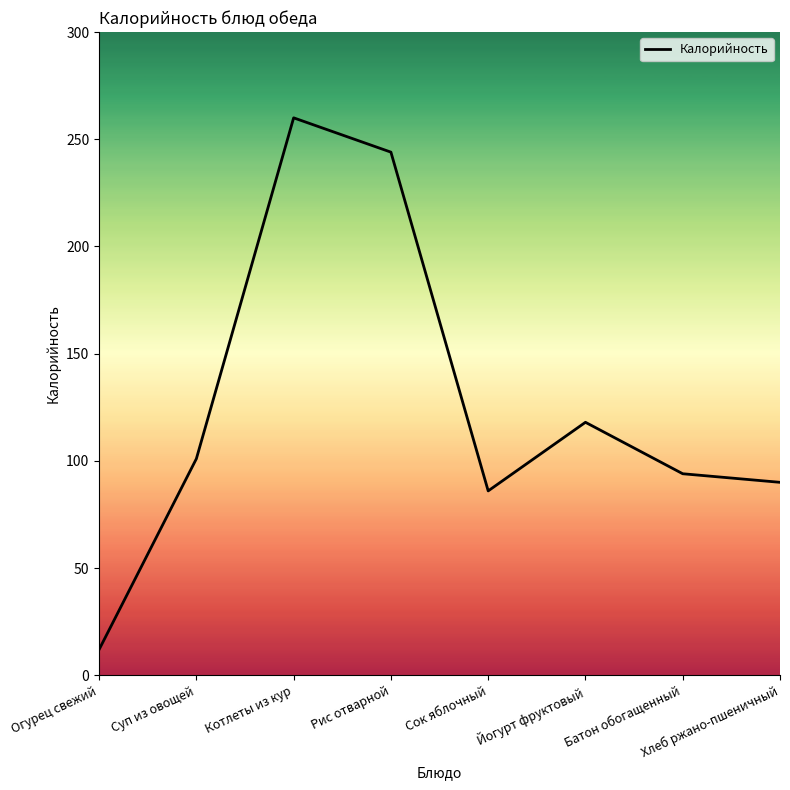

At which category does the chart reach its peak across all series?

Котлеты из кур